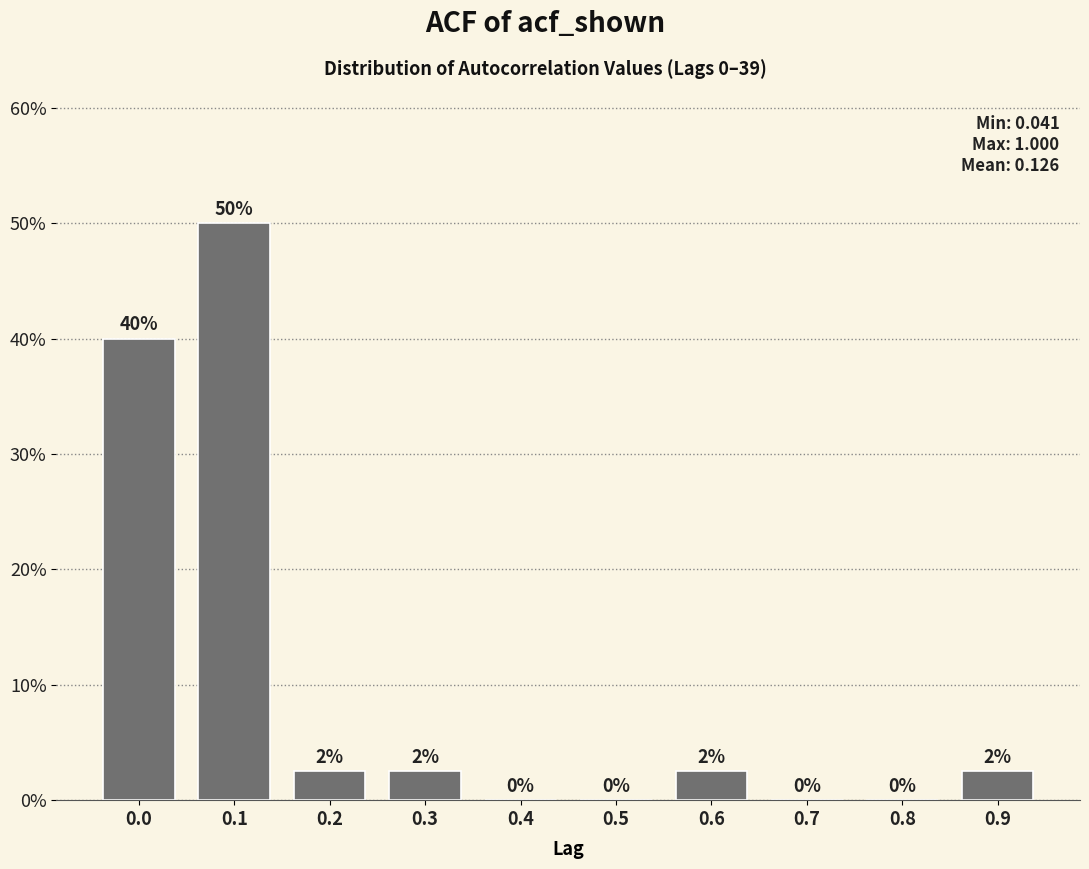

Read the value at 0.1.

50.0